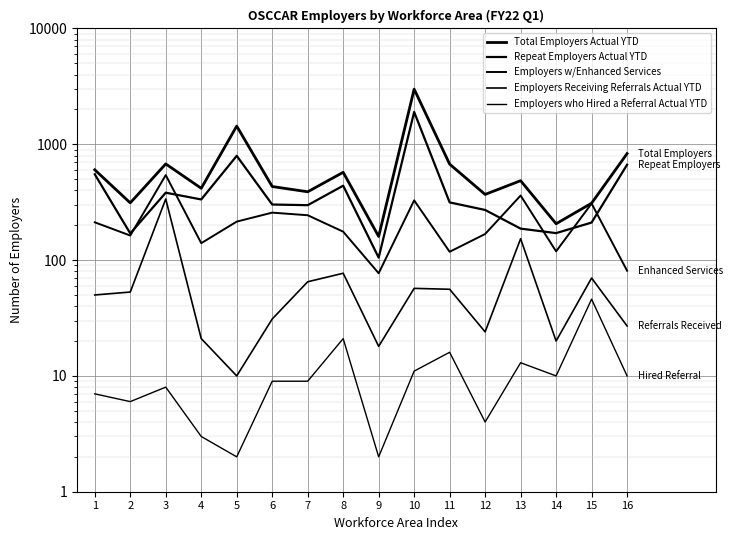

At 13, list the series in order from smallest to largest.

Employers who Hired a Referral Actual YTD, Employers Receiving Referrals Actual YTD, Repeat Employers Actual YTD, Employers w/Enhanced Services, Total Employers Actual YTD